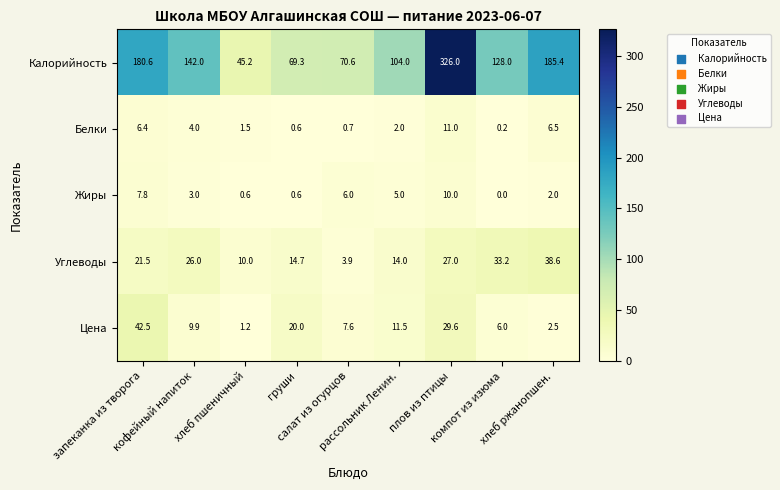

What is the average value of the Белки series?

3.7